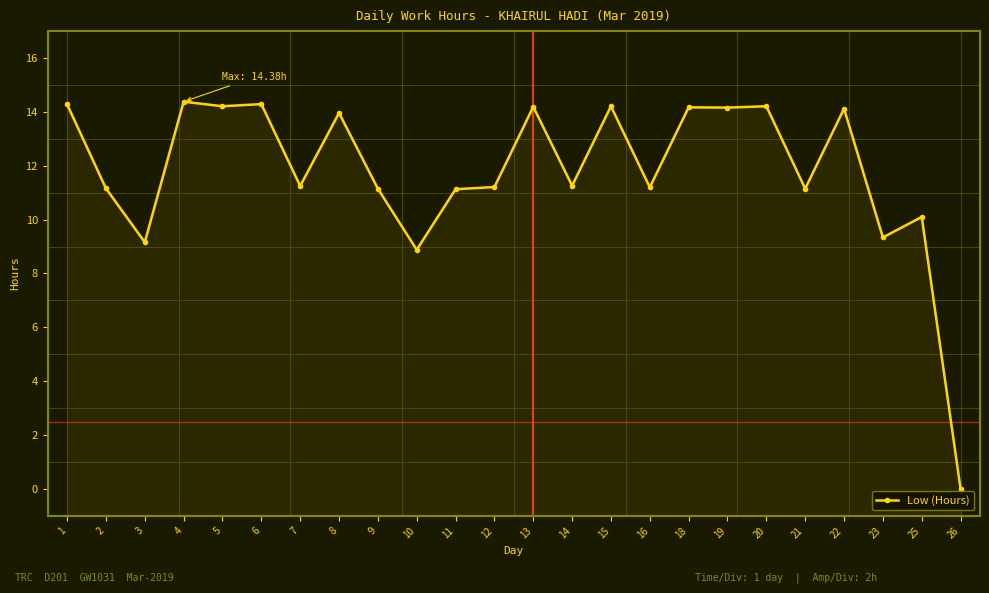

Rank the categories by value from lowest to highest.

26, 10, 3, 23, 25, 11, 9, 21, 2, 16, 12, 7, 14, 8, 22, 19, 18, 13, 5, 15, 20, 1, 6, 4